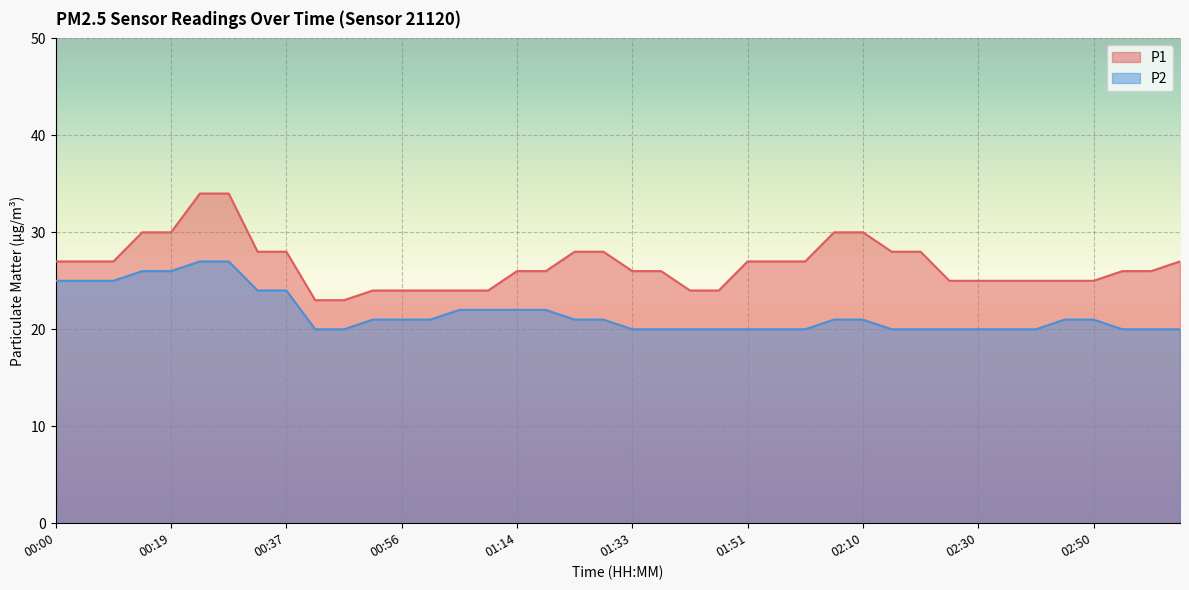

At how many categories does at least one series exceed 21?

40